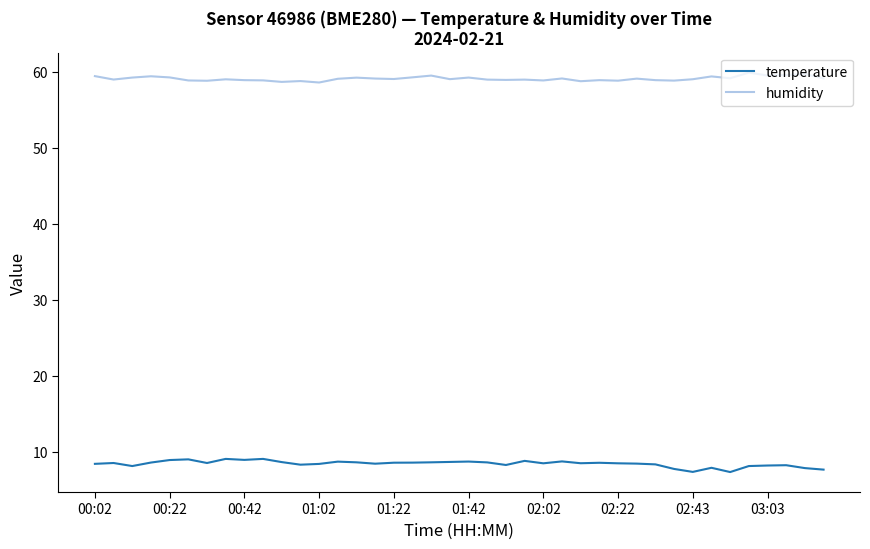

Rank the series by their average value, from highest to lowest.

humidity, temperature